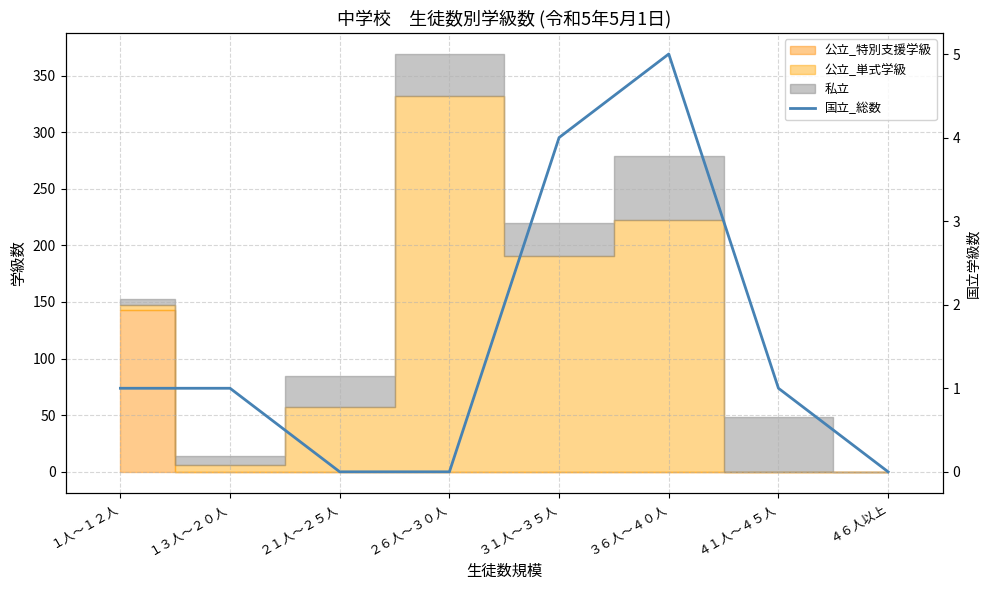

True or false: there are more than 0 points higher than both neighbors.

True